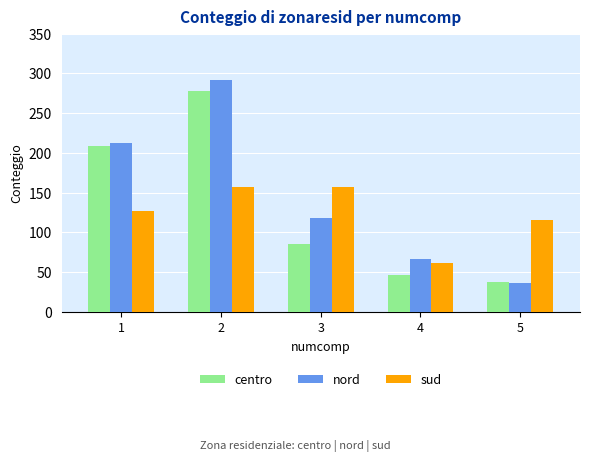

What is the value of the sud bar at the 1st from the left?

127